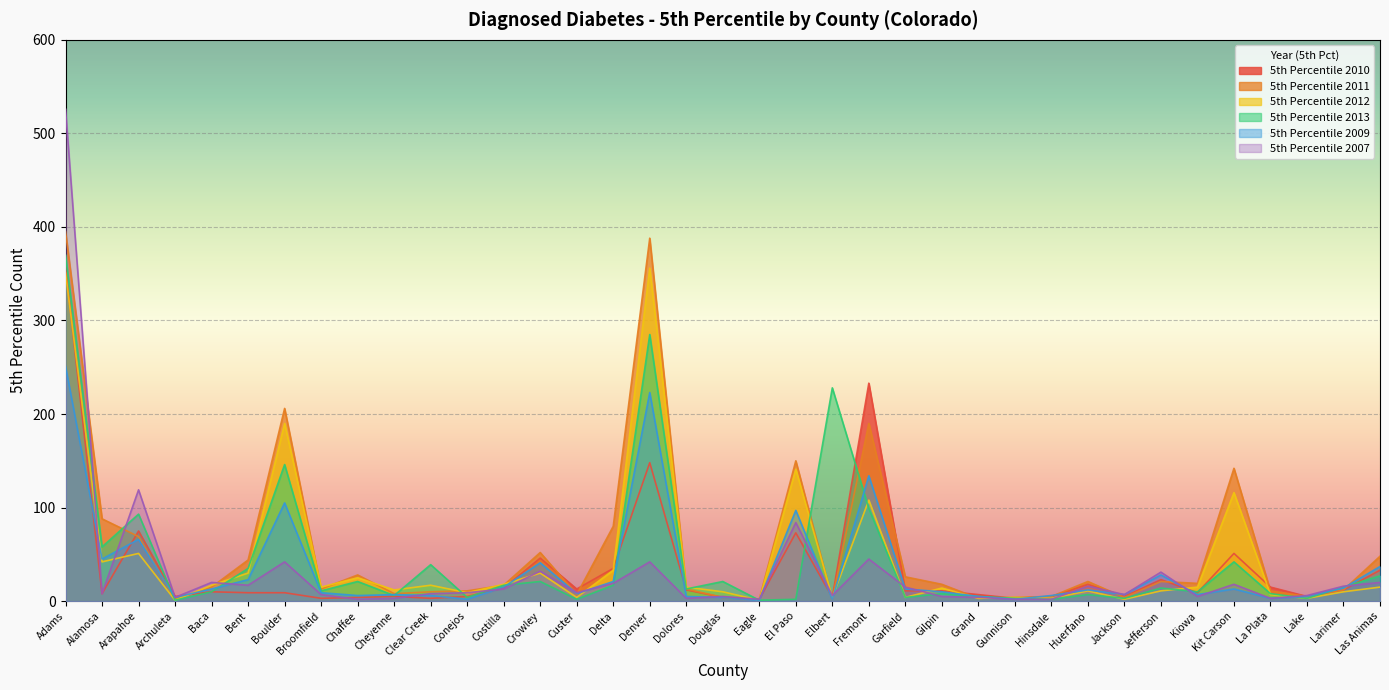

What is the spread (max minus min) of values at Grand?

4